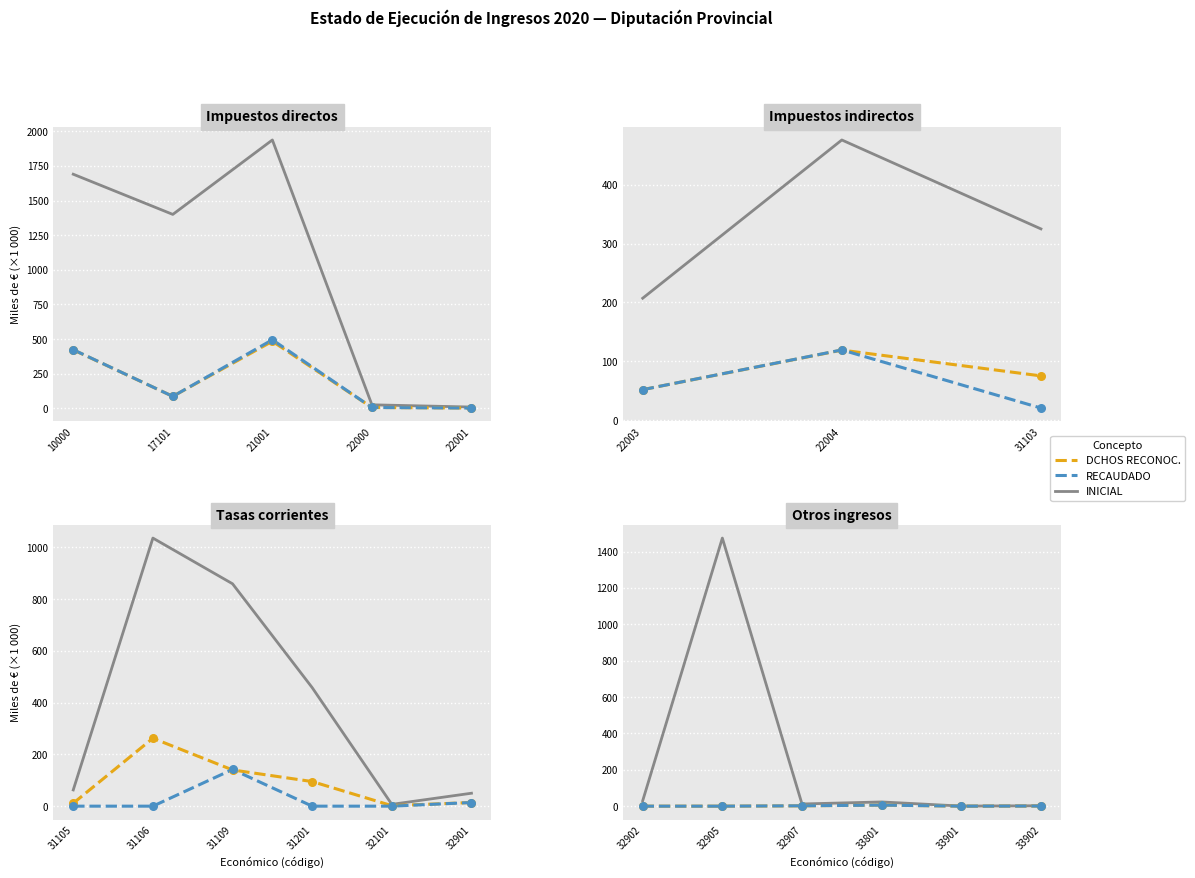

What is the total value across all series at 33902?

3.7